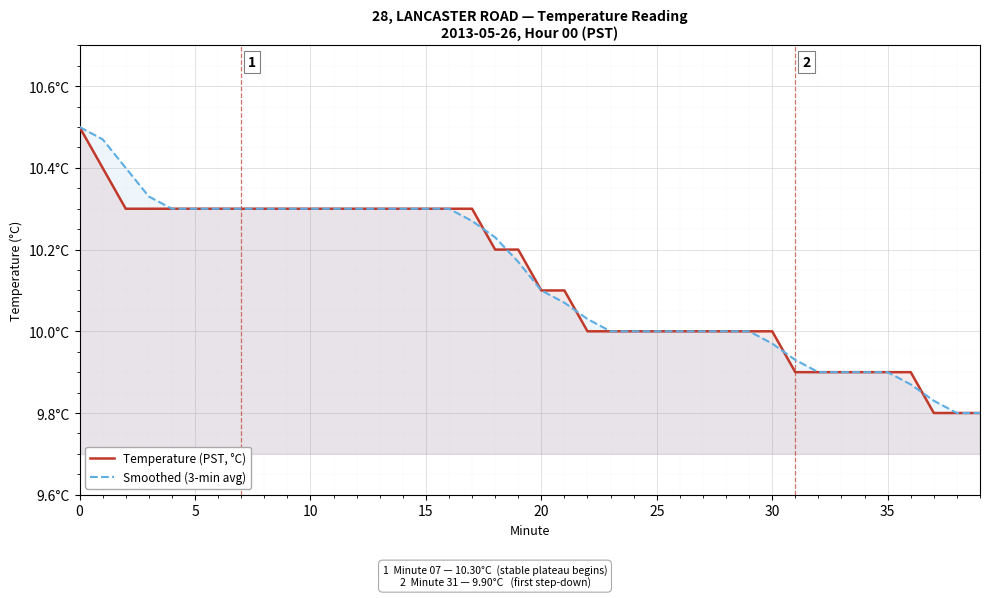

What is the greatest value displayed?

10.5